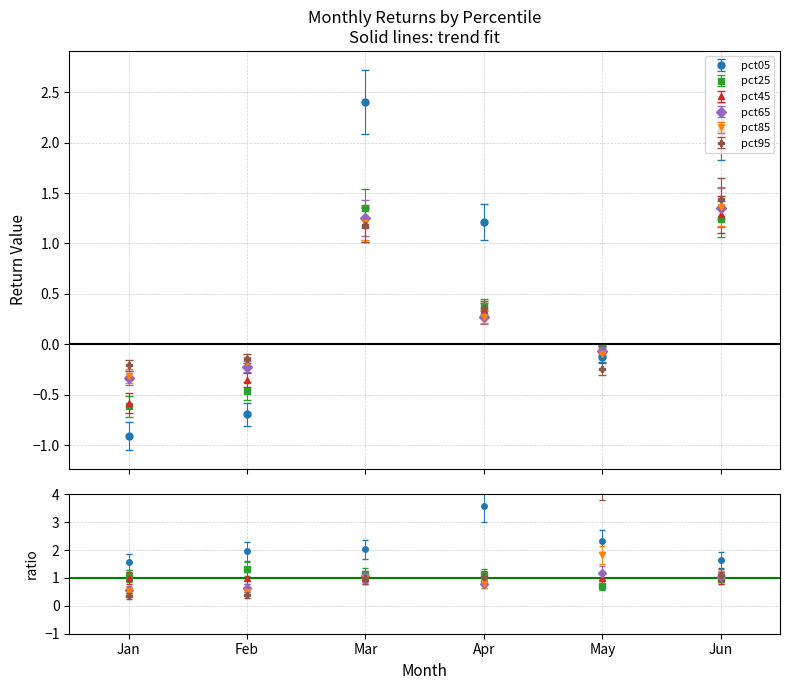

True or false: pct65 has more than 1 points higher than both neighbors.

False